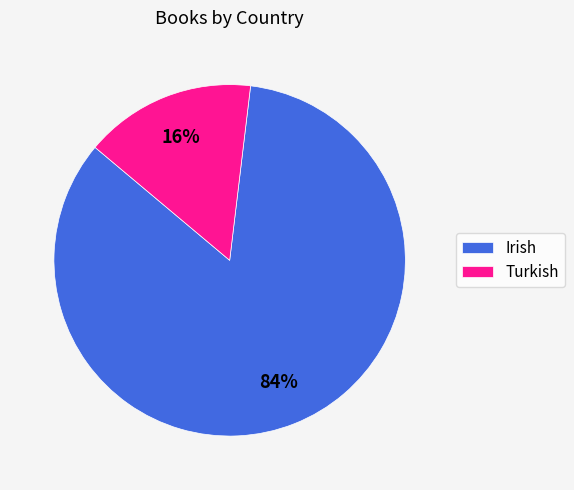

Which slice is the largest?

Irish